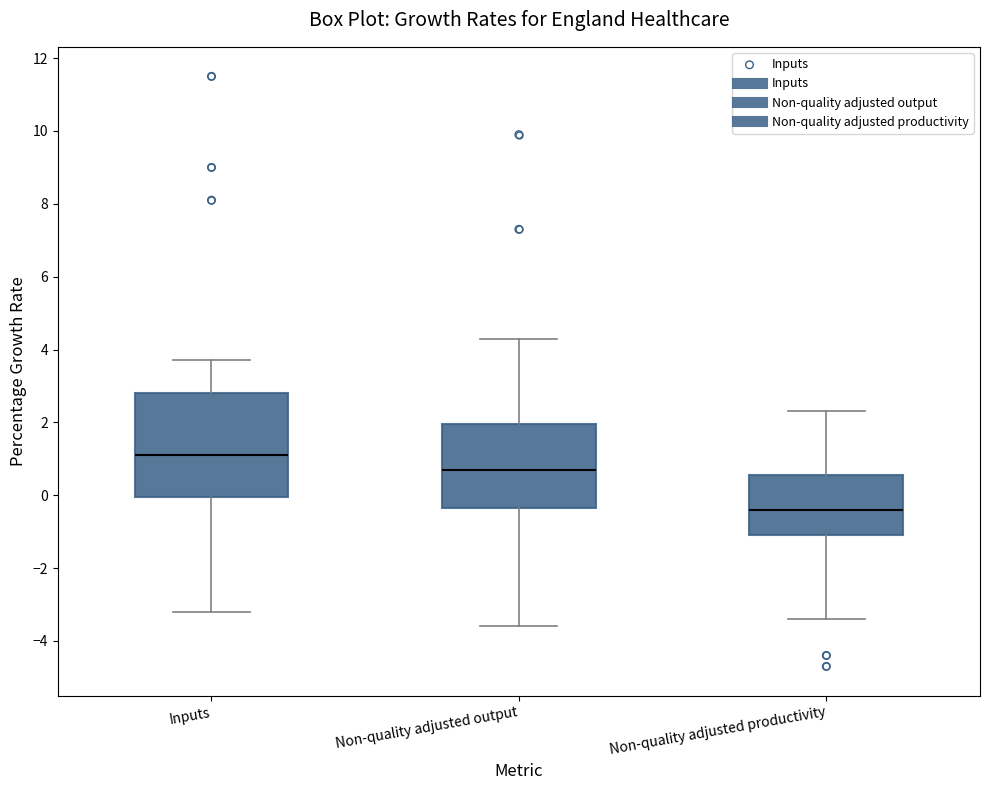

Which box is the tallest, from its lower edge to its upper edge?

Inputs